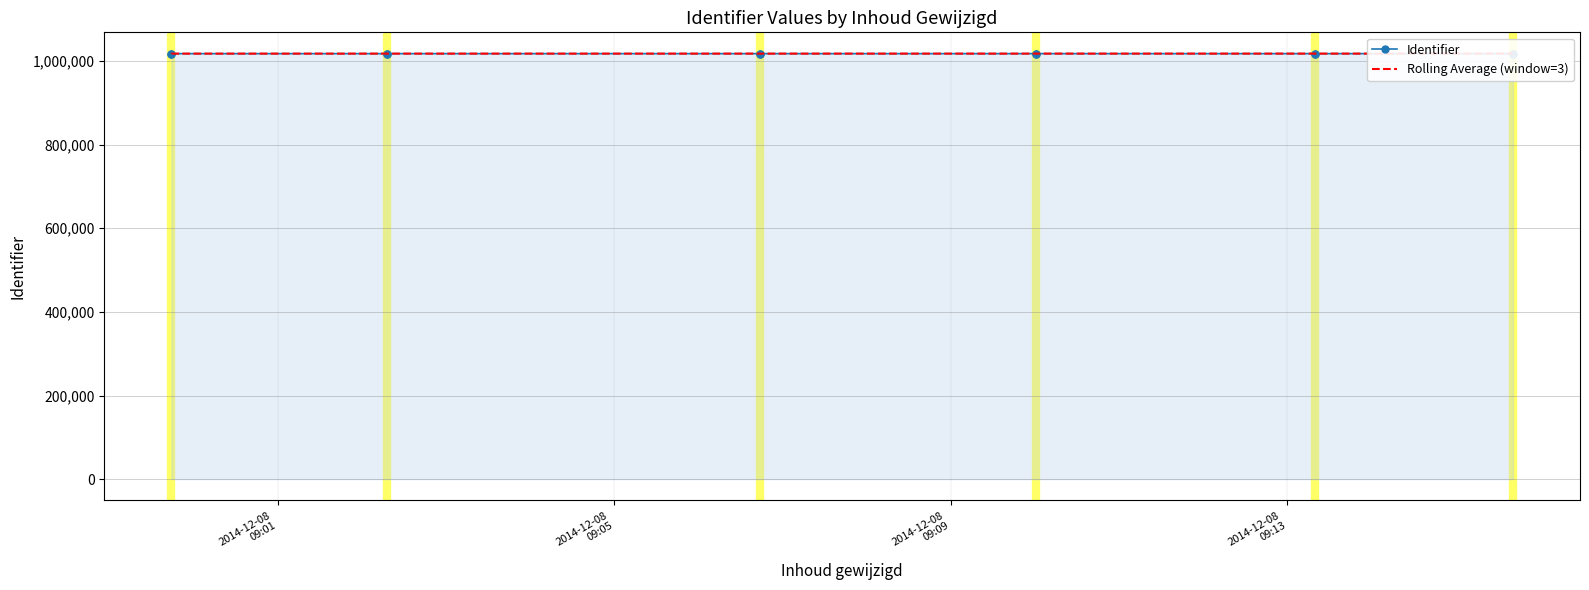

True or false: Rolling Average (window=3) and Identifier intersect in this chart.

False